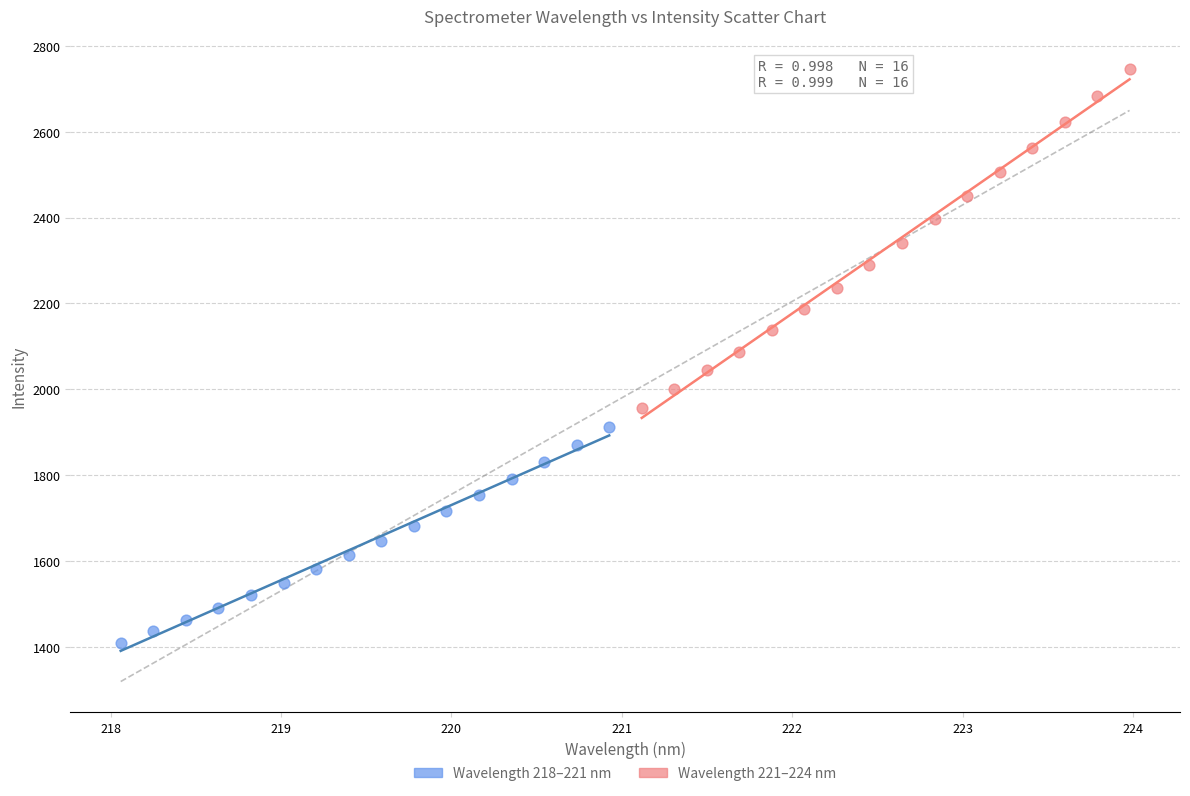

Which series has the widest spread of Y values?

Wavelength 221–224 nm